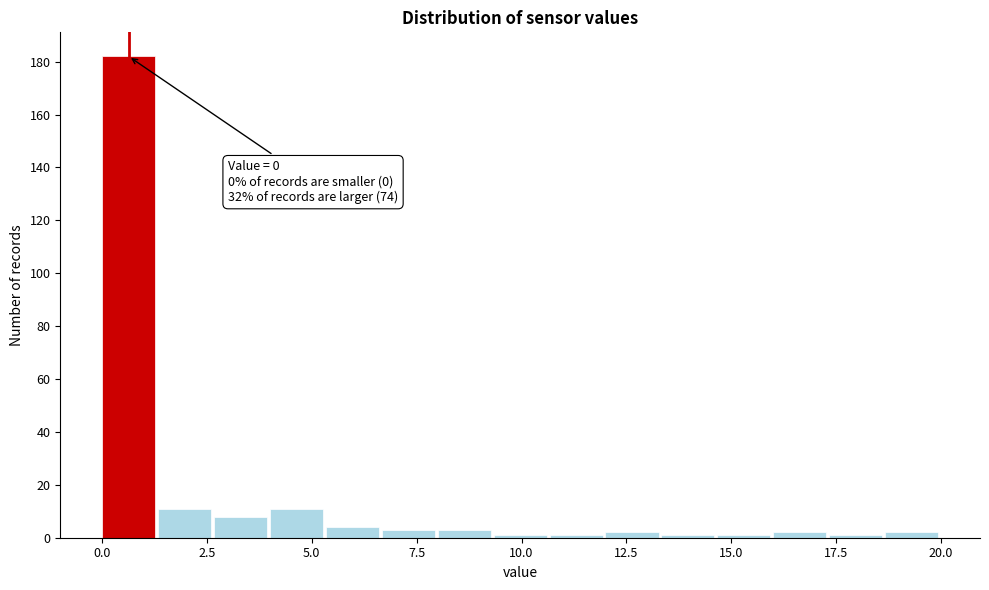

Around what value on the x-axis is the tallest bar? Give the approximate position of its centre, as read against the axis.

0.5